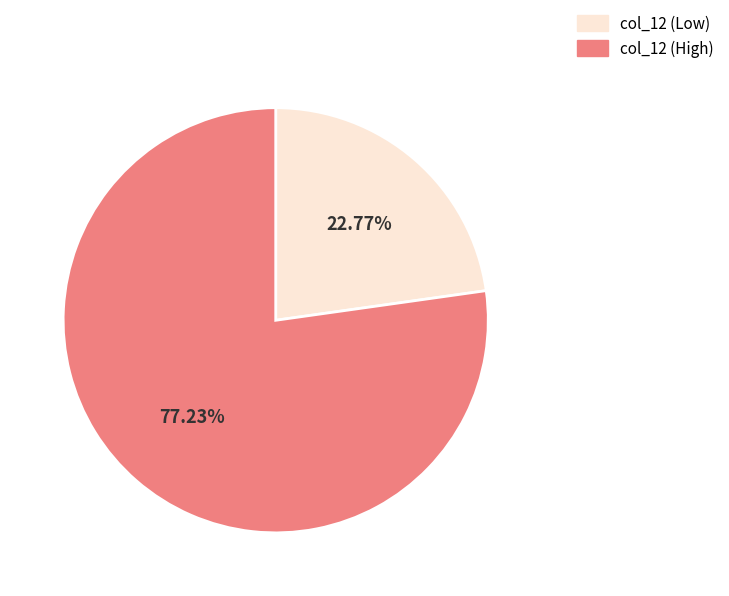

What is the largest slice in the pie chart?

col_12 (High)